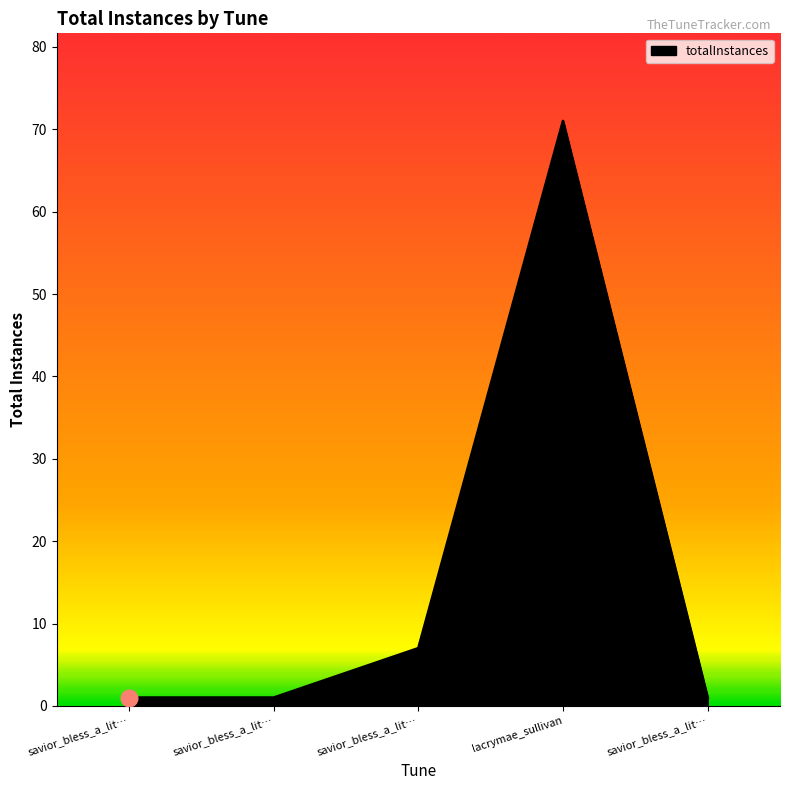

Count the number of data series in this chart.

1